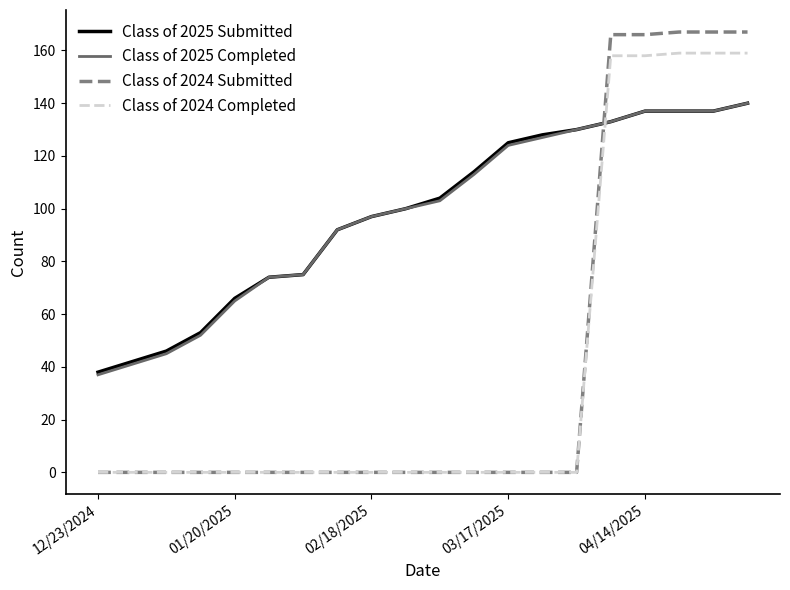

Count the number of data series in this chart.

4